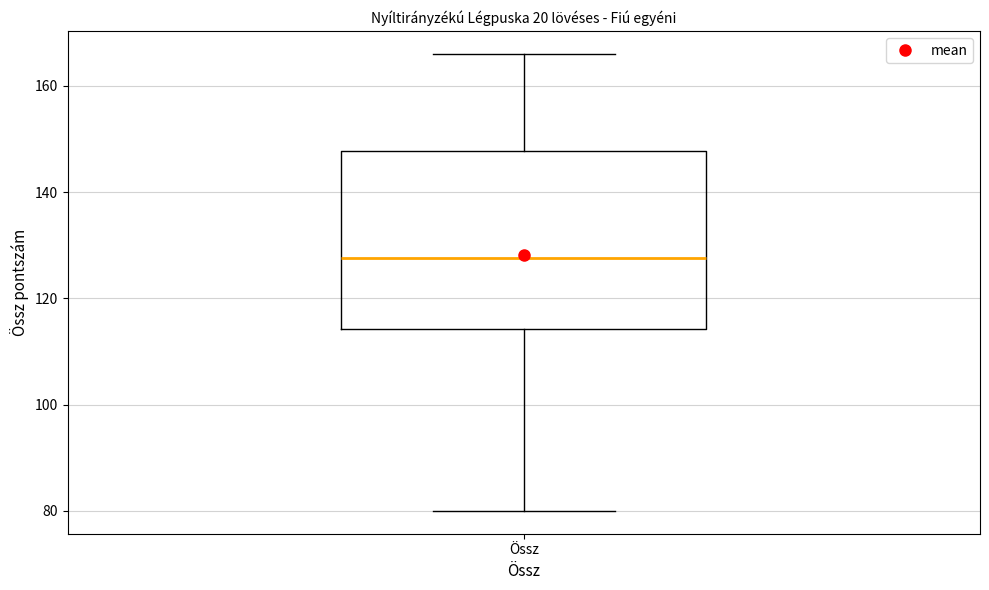

Read this box plot against the y-axis: the position of the median line, the range covered by the box, and the ends of both whiskers. The values are not printed on the chart, so give them approximately, as read against the axis.

median 128, box 114 to 148, whiskers 80 to 166